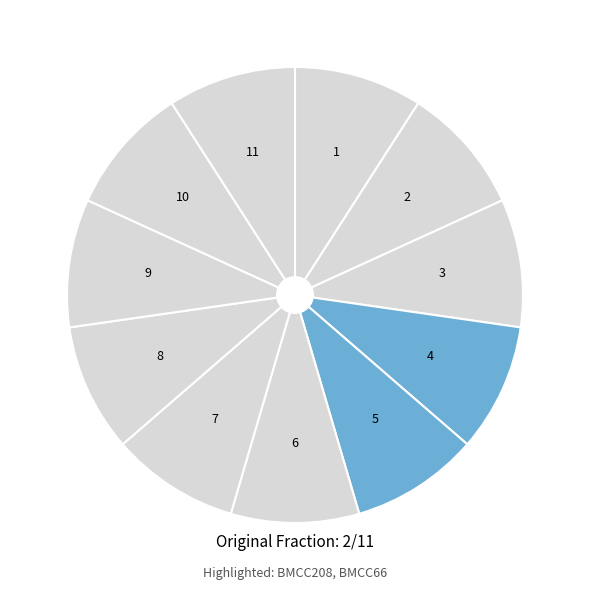

Is there any slice that represents more than half of the pie?

No